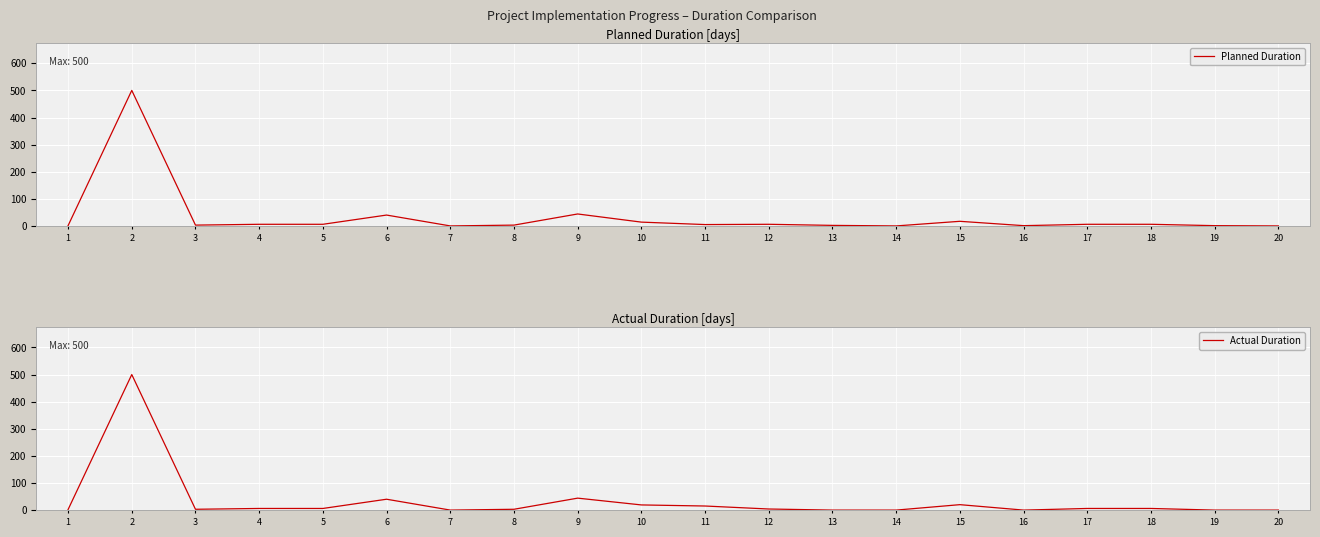

What are all the series names shown in the legend?

Planned Duration, Actual Duration